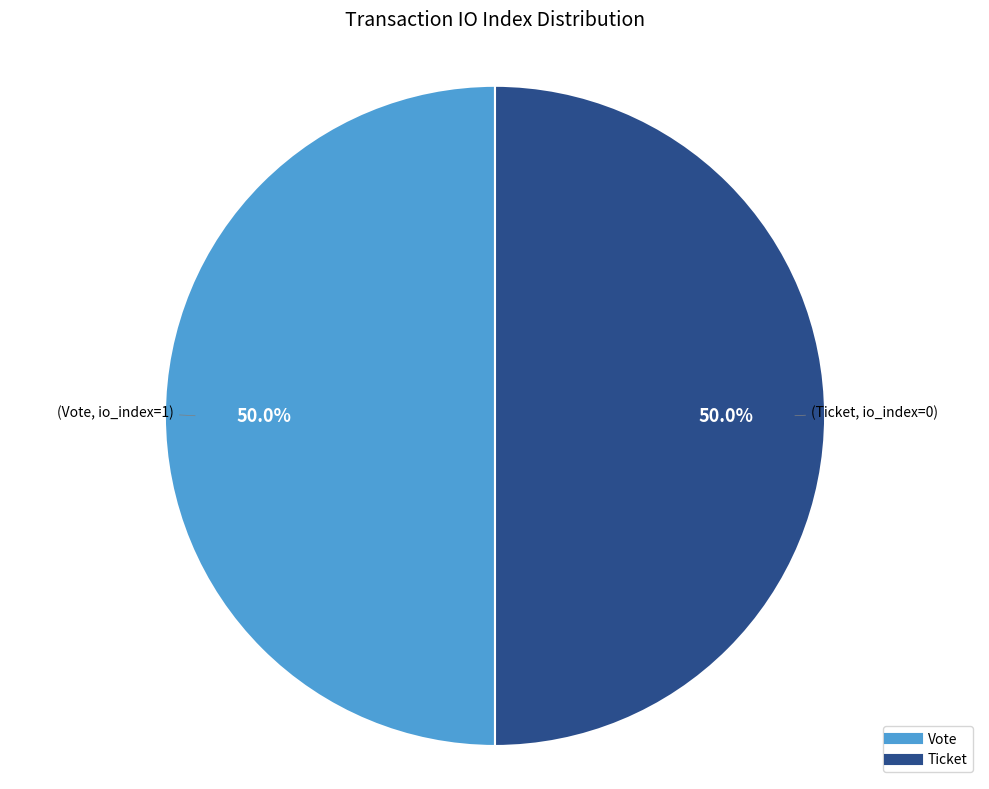

Count the number of slices in the pie.

2